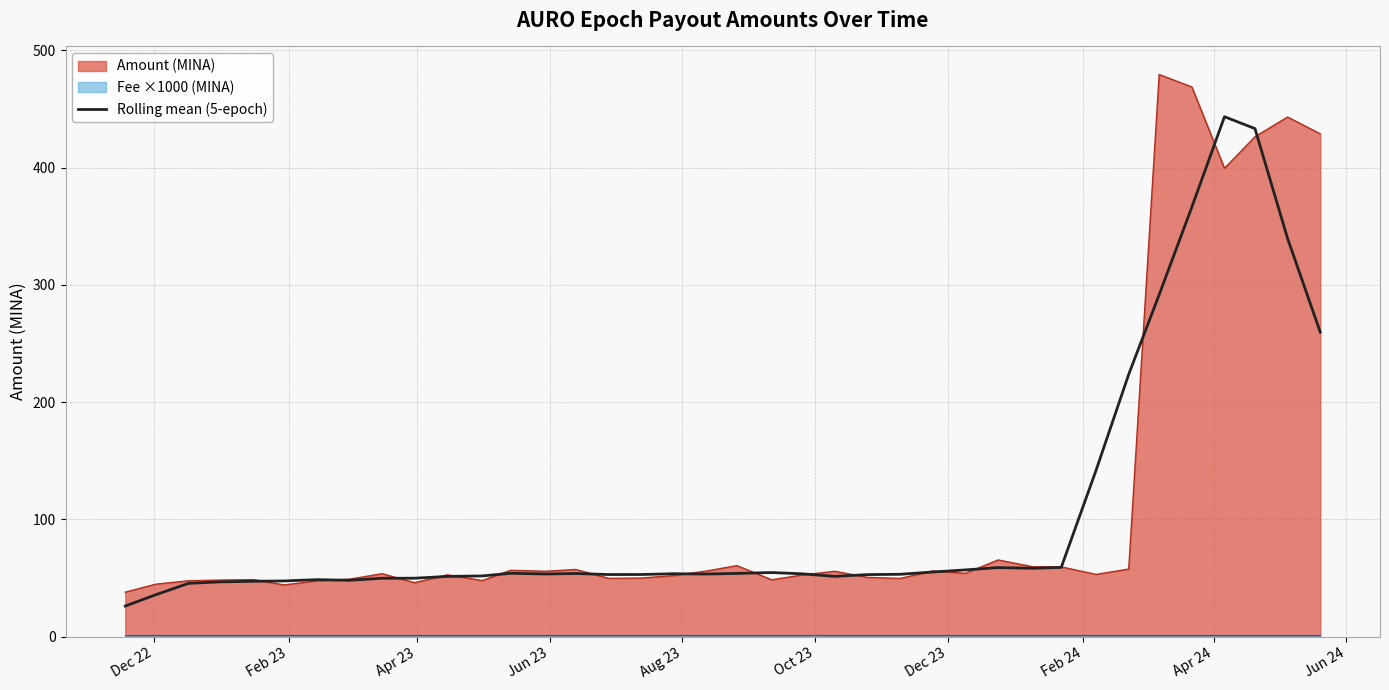

What is the lowest value of the Rolling mean (5-epoch) series?

26.0